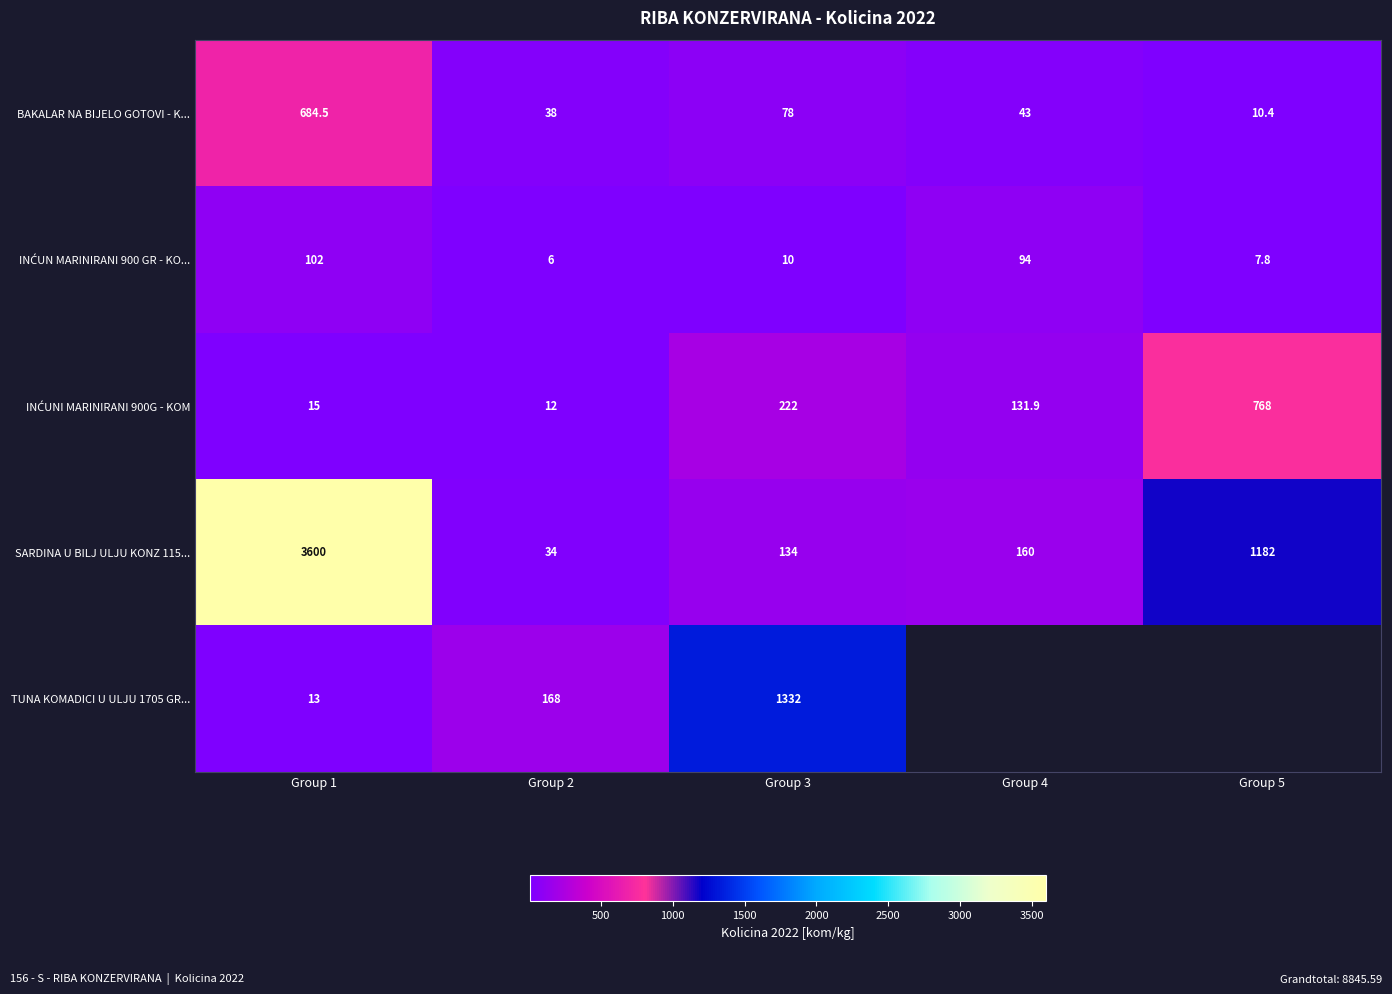

What is the total value across all series at Group 2?

258.0